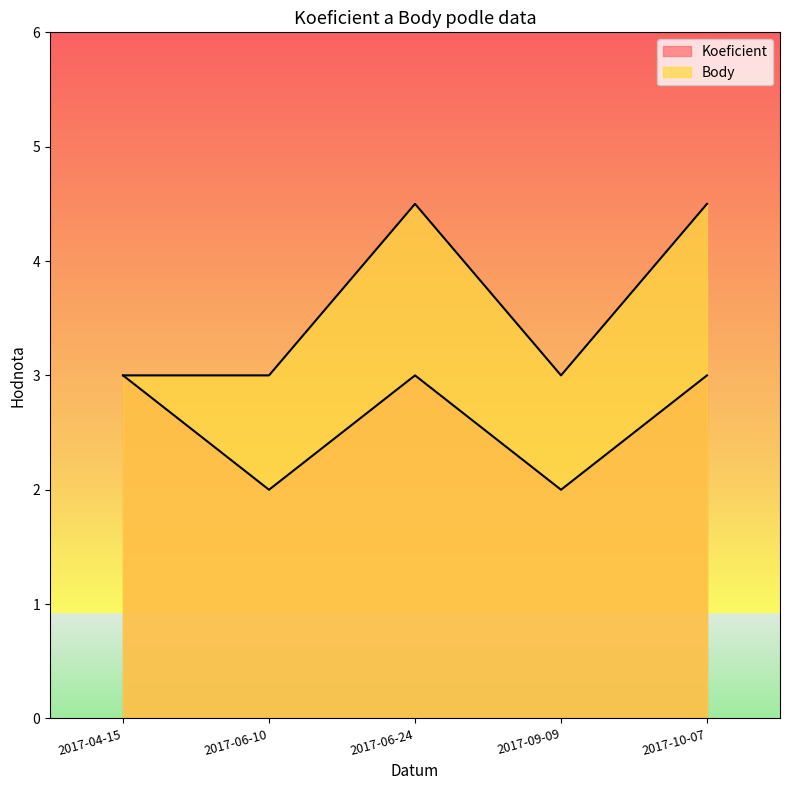

At which label is Body closest to 3?

2017-04-15